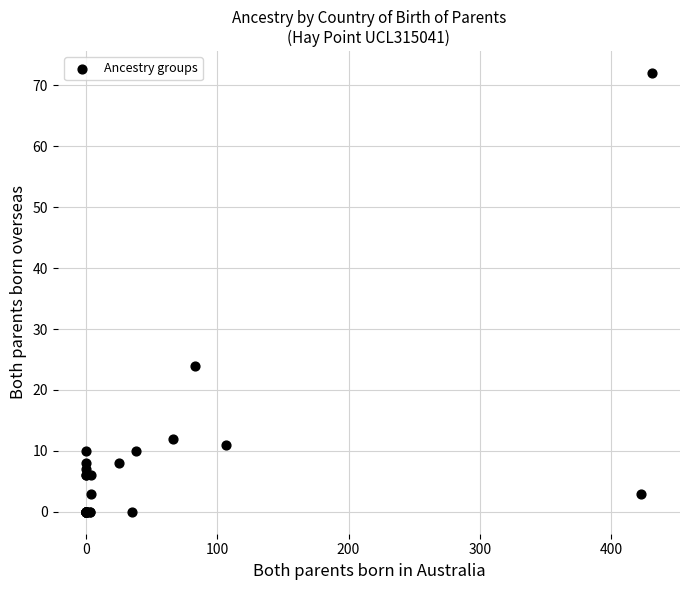

What Y value in the scatter plot is closest to 36?

24